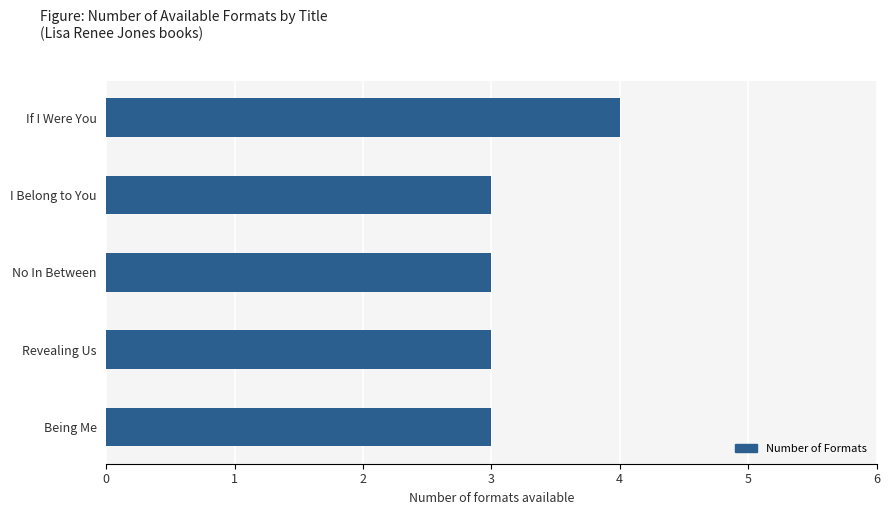

What position from the top is Being Me?

5